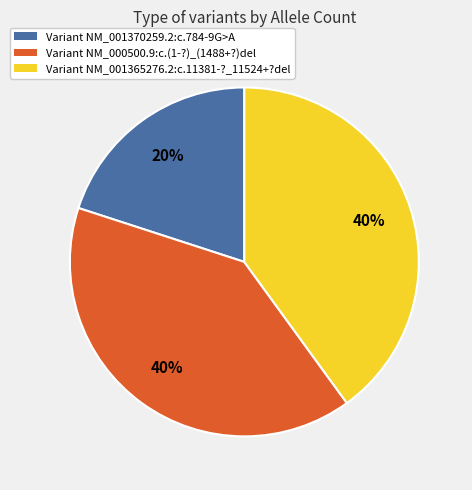

Is there a majority slice in this chart?

No